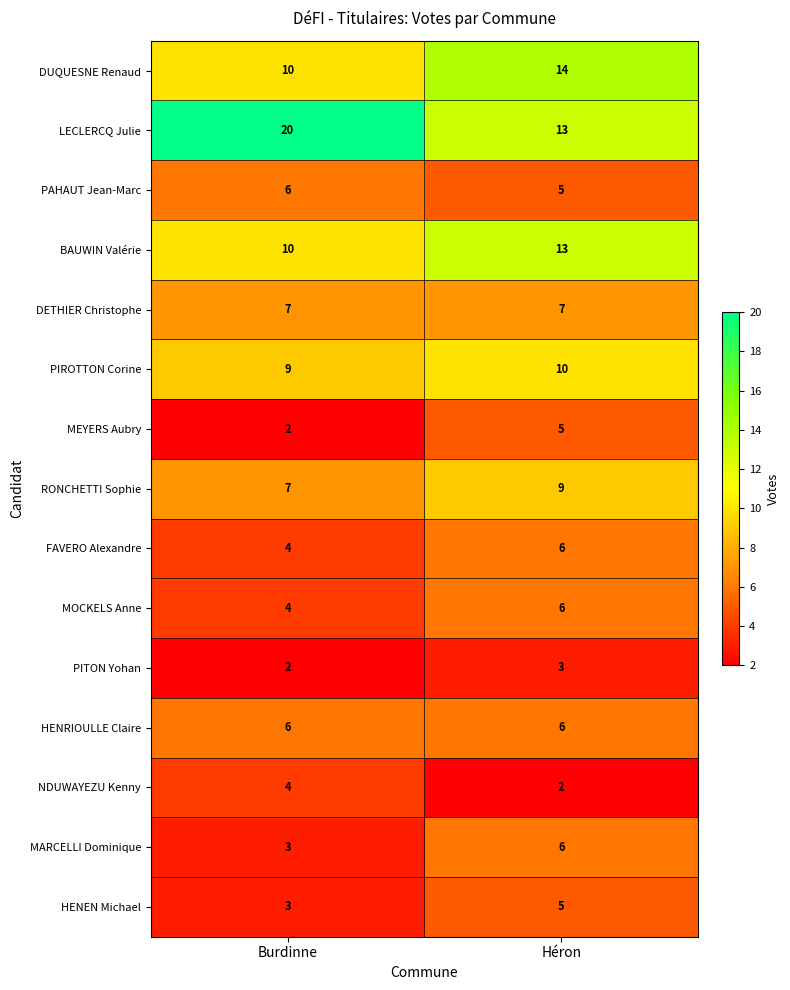

Which category has the highest value in the RONCHETTI Sophie series?

Héron